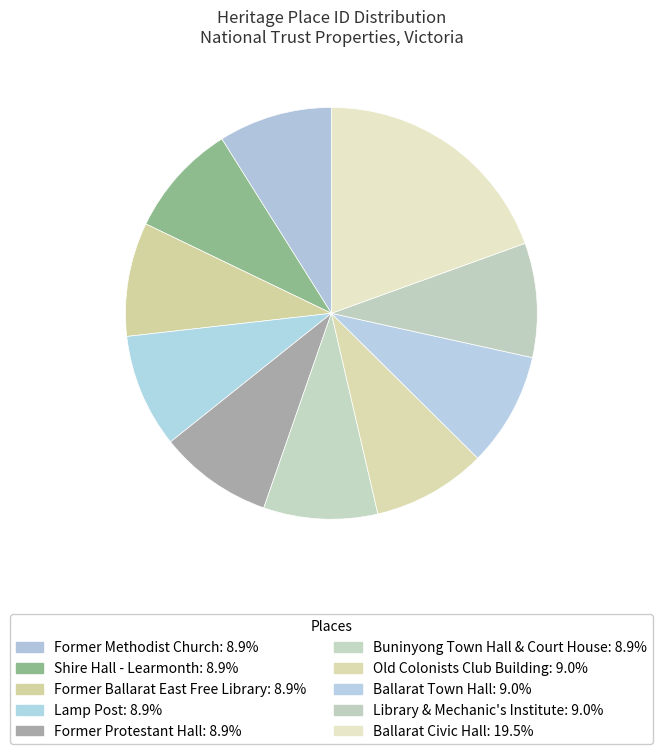

How much of the chart is everything except Former Methodist Church?

91.1%